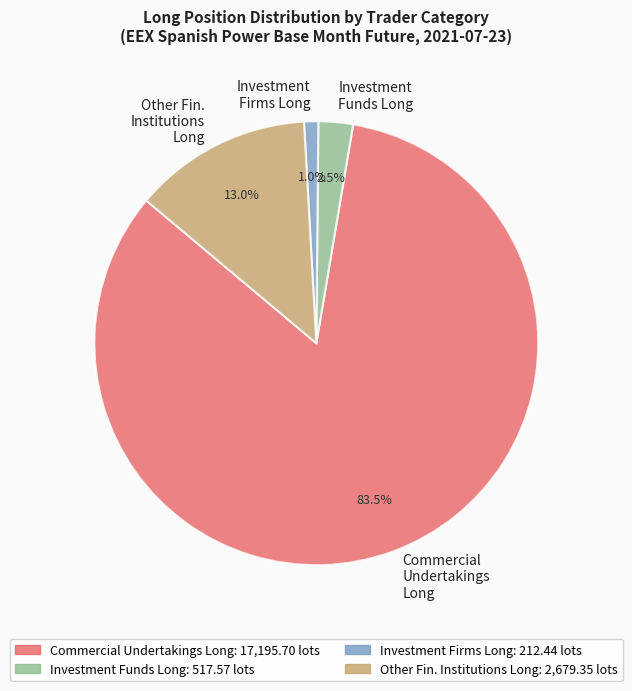

Combined, do Investment Funds Long and Other Fin. Institutions Long account for over 50%?

No